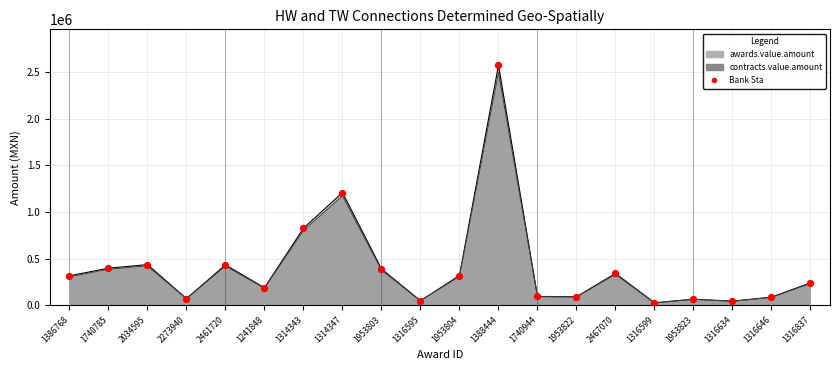

What is the change in value from 2273940 to 1316595?

-22929.2